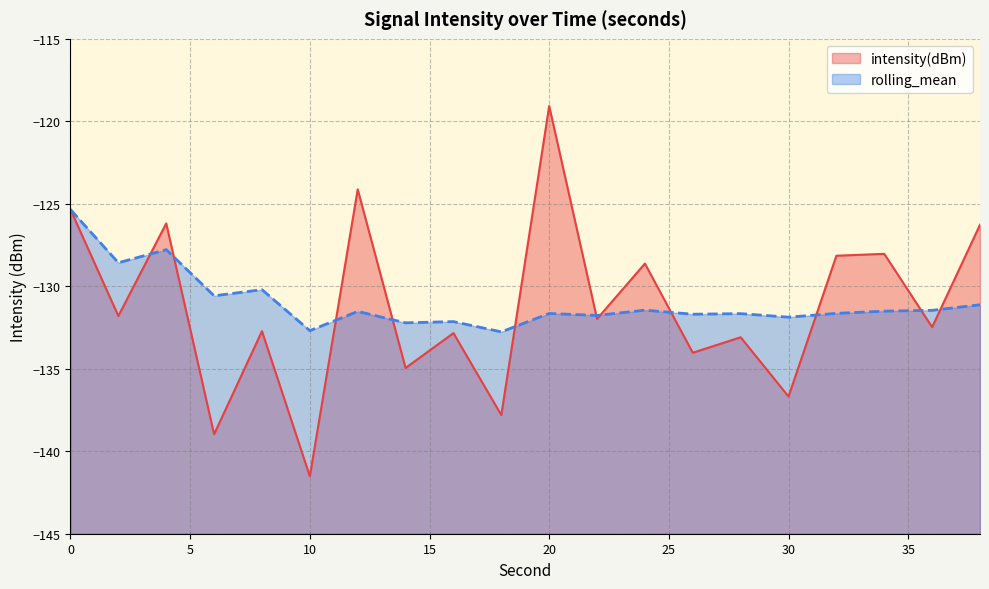

At which category does the chart reach its minimum across all series?

10